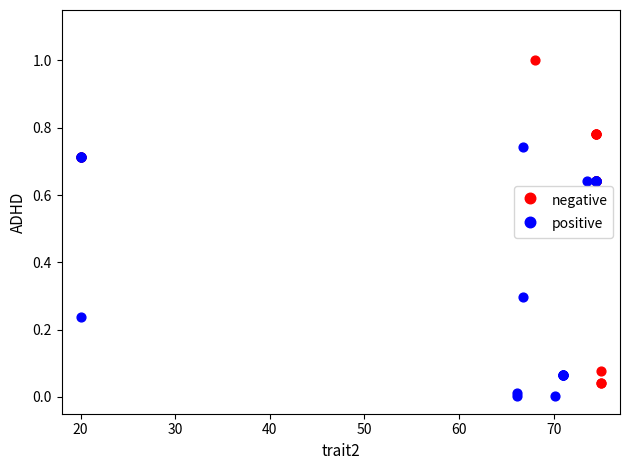

Which series has the largest Y range (max minus min)?

negative